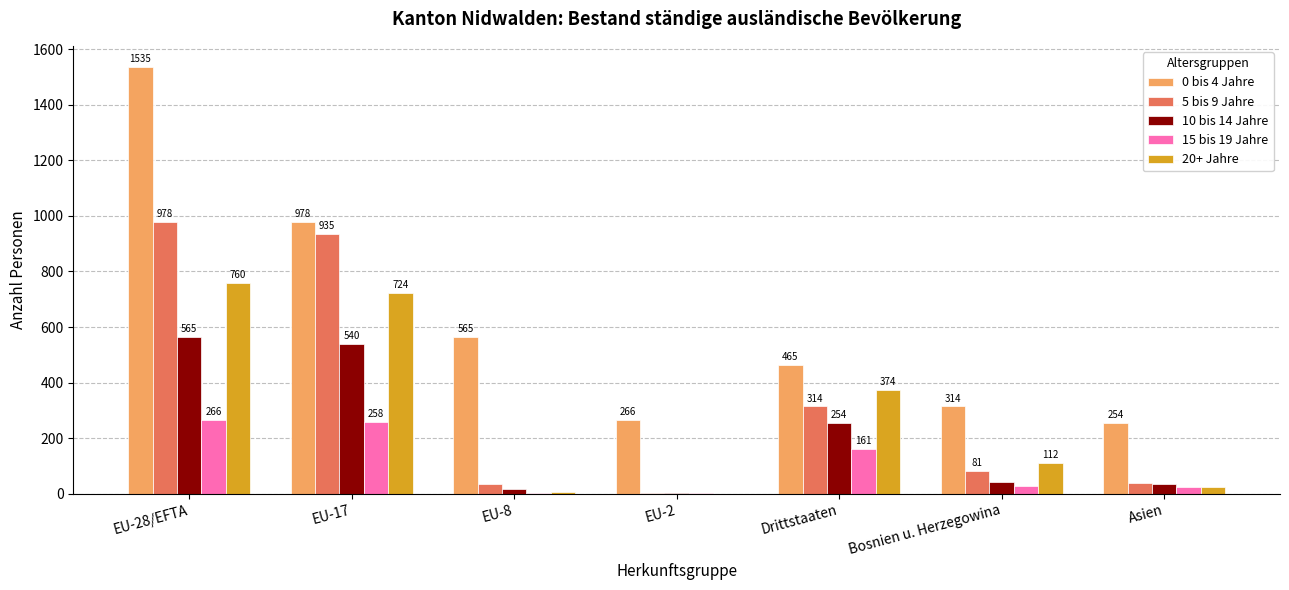

Which series has the largest total across all categories?

0 bis 4 Jahre